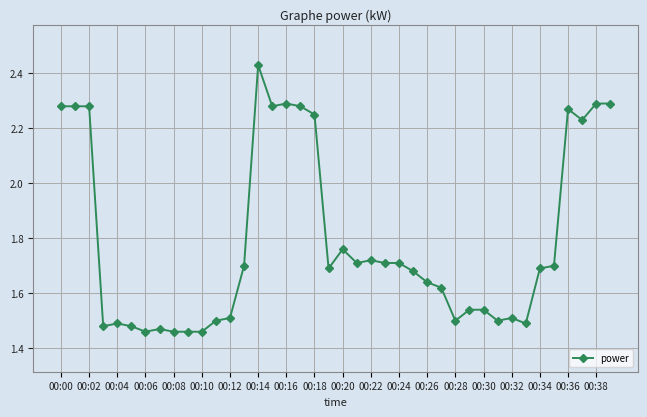

What is the difference between the maximum and minimum values?

1.0